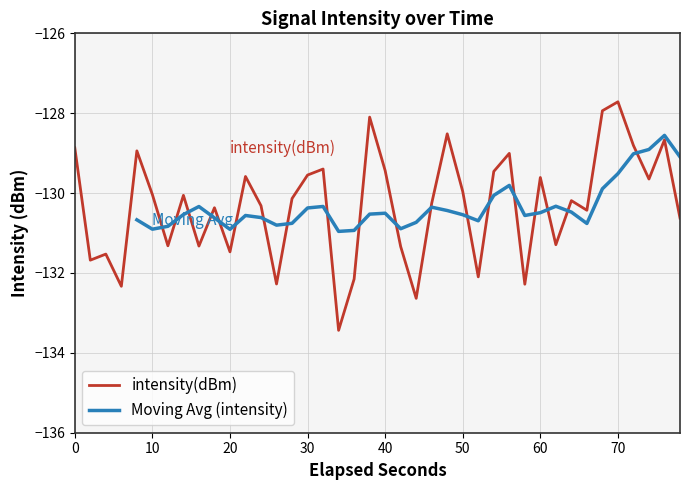

How many data points are above -130?

17